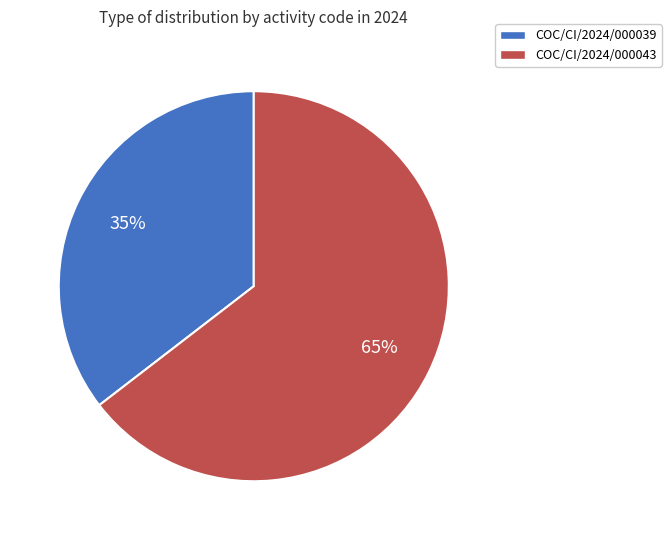

True or false: COC/CI/2024/000039 accounts for 35% of the total.

True